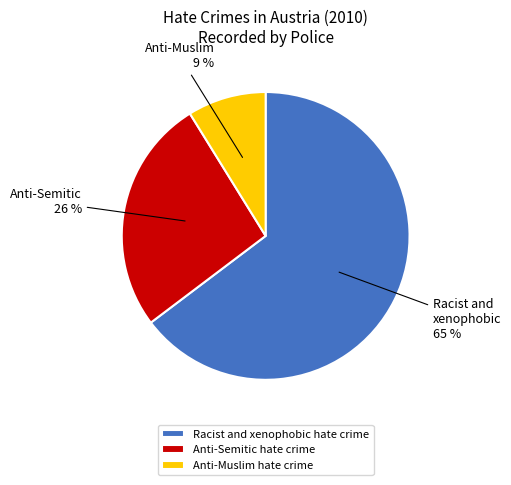

True or false: Racist and xenophobic hate crime accounts for 79% of the total.

False